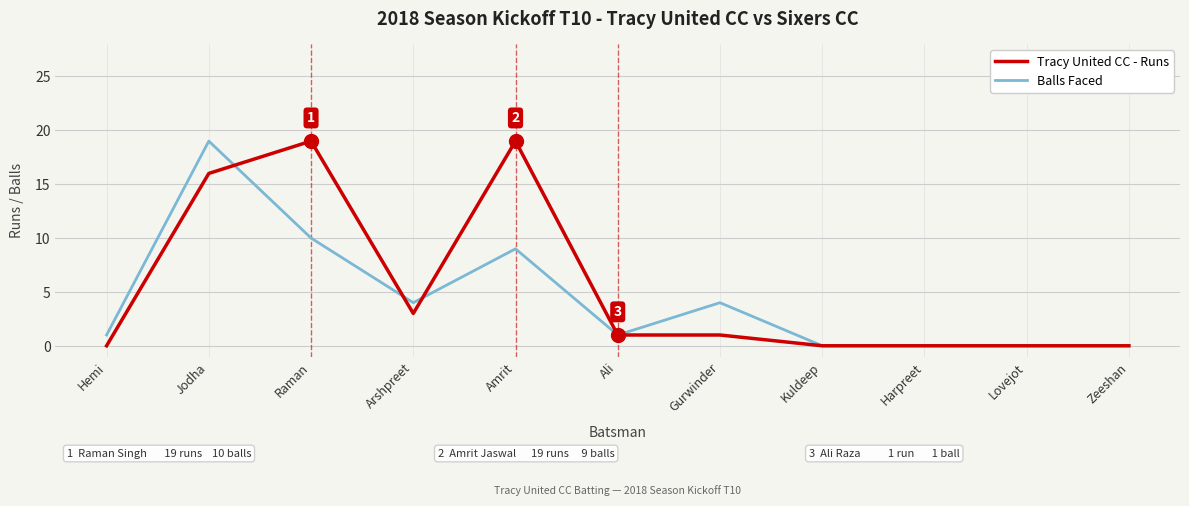

Which series changed the most between Jodha and Raman?

Balls Faced